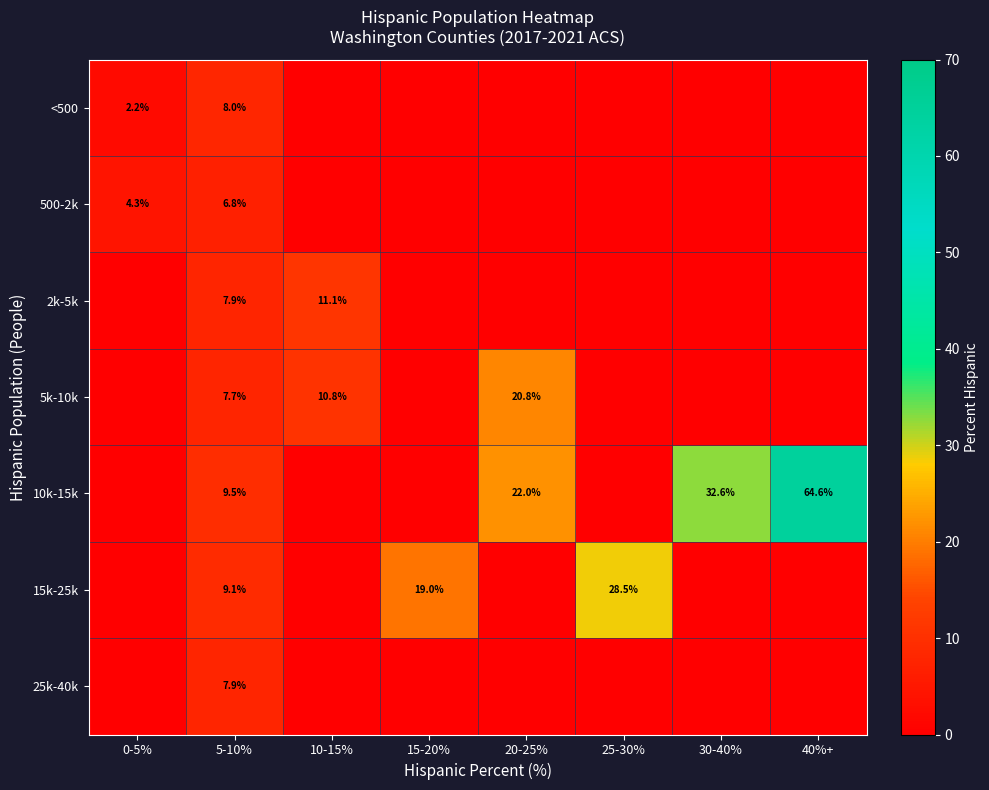

True or false: 5k-10k has a value of 5.3 at 5-10%.

False